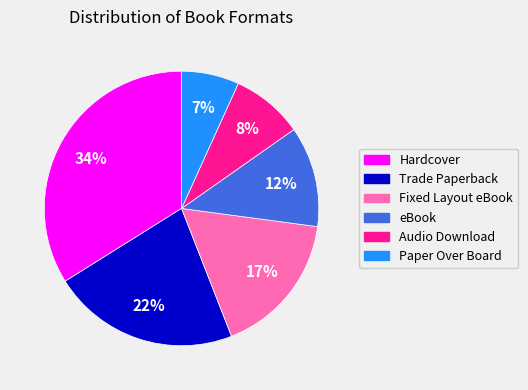

Count the number of slices in the pie.

6